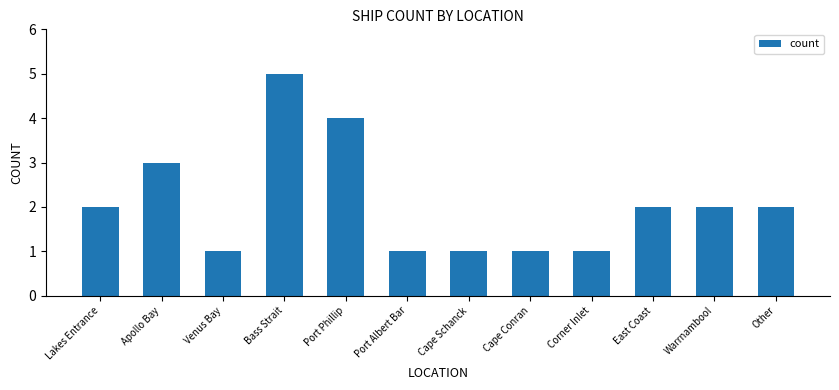

Is it true that the value at Other is 2?

True